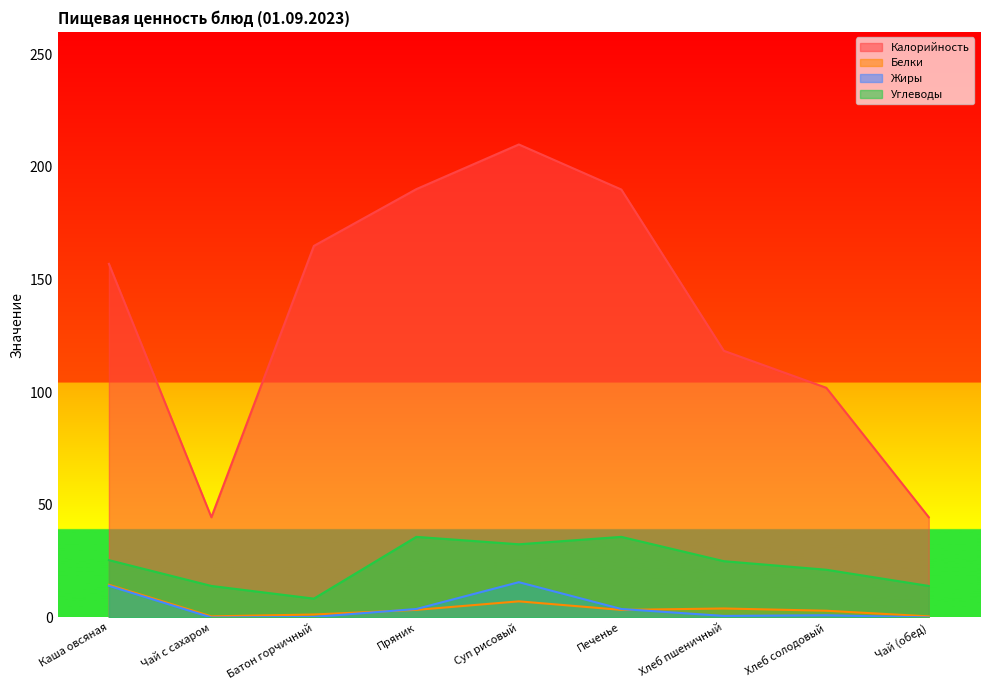

Where does the Жиры series first go above 1?

Каша овсяная